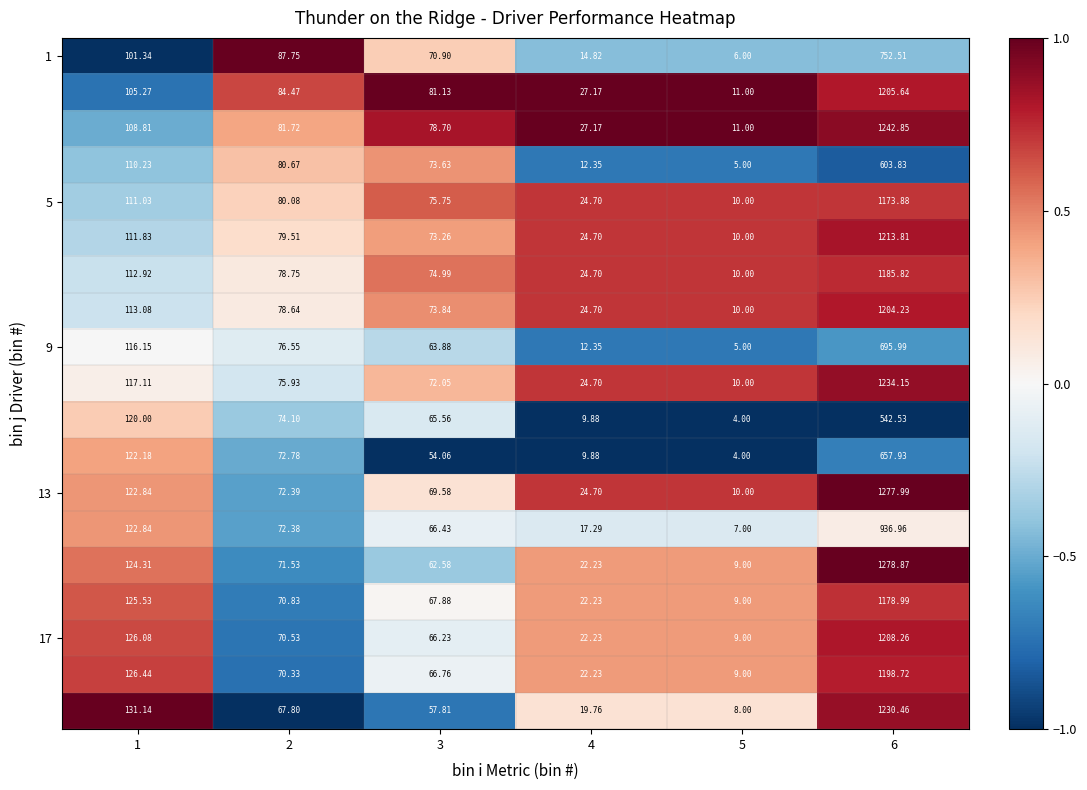

What is the total value across all series at 6?

20023.4